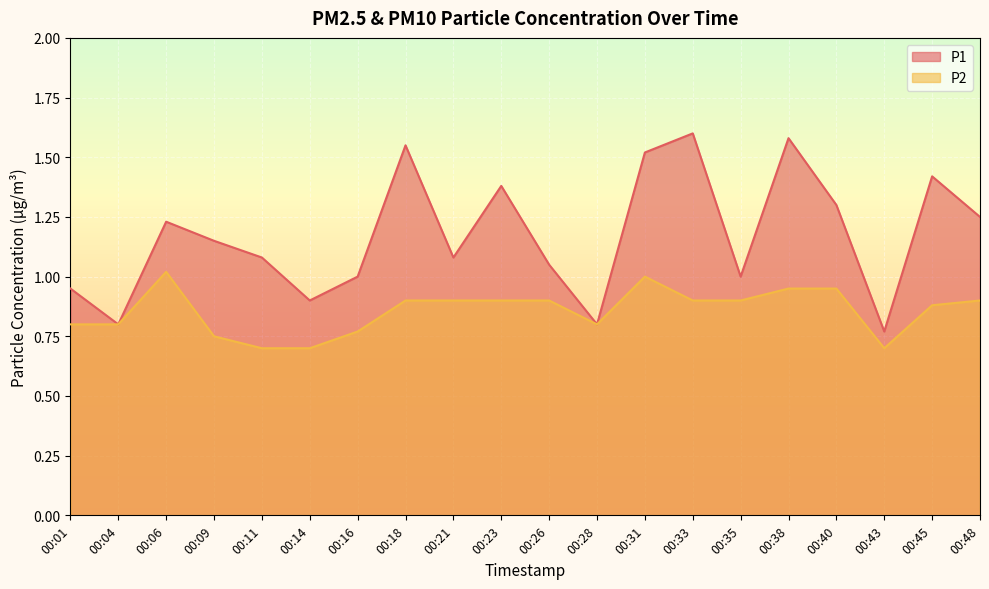

Which series has the largest range (max minus min)?

P1